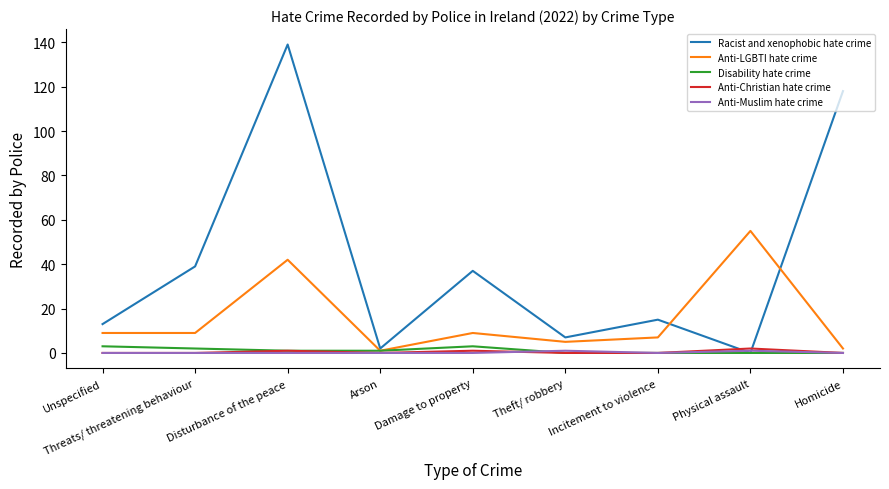

Where is the first local maximum for Anti-LGBTI hate crime?

Disturbance of the peace